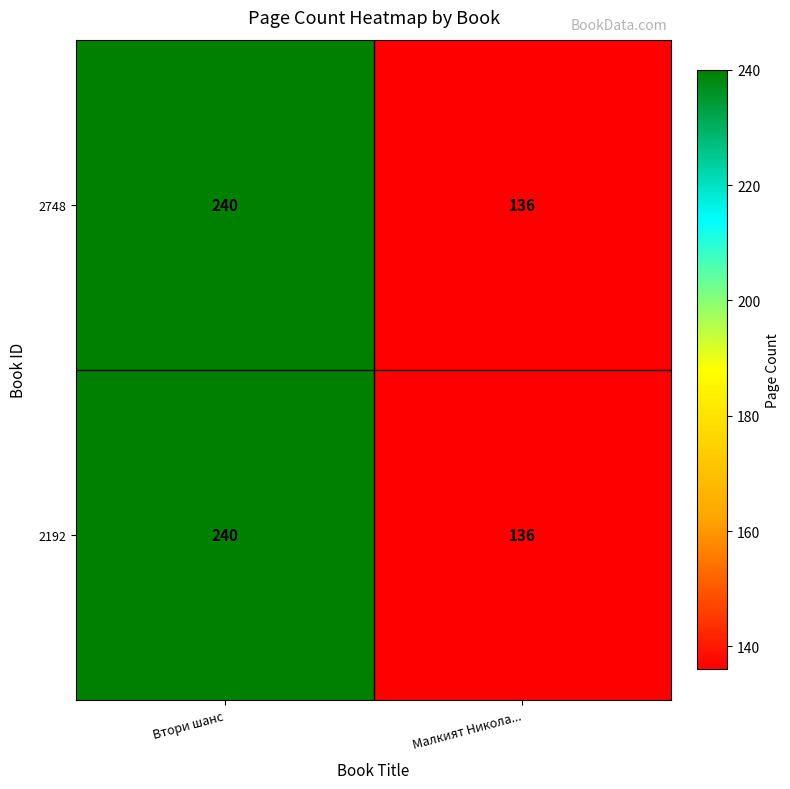

What is the greatest value displayed?

240